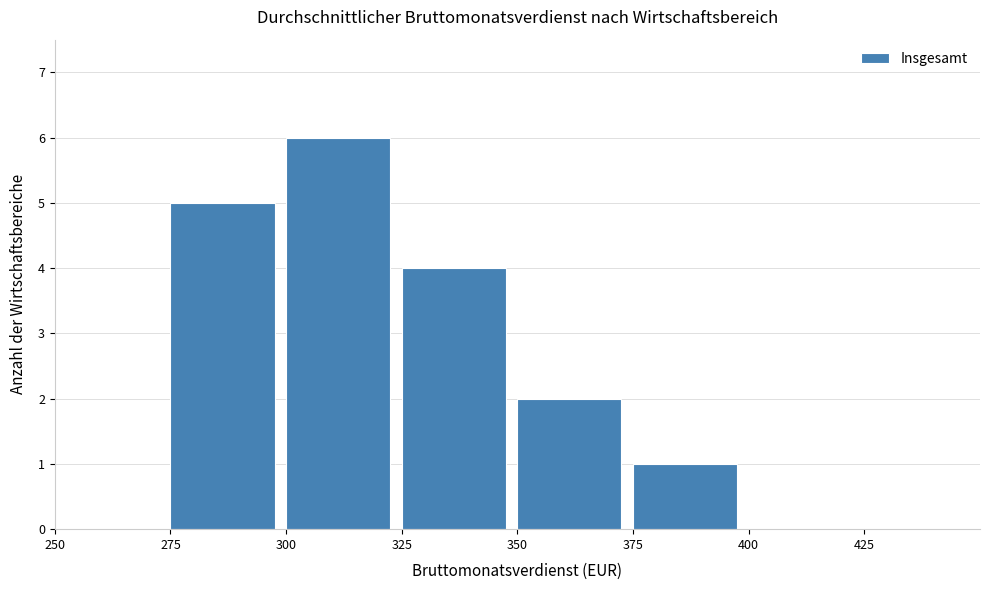

Reading left to right, transcribe this chart: for each bar, give the range it covers on the x-axis and its height. The values are not printed on the chart, so give them approximately, as read against the axis.

250 to 275: 0
275 to 300: 5
300 to 325: 6
325 to 350: 4
350 to 375: 2
375 to 400: 1
400 to 425: 0
425 to 450: 0